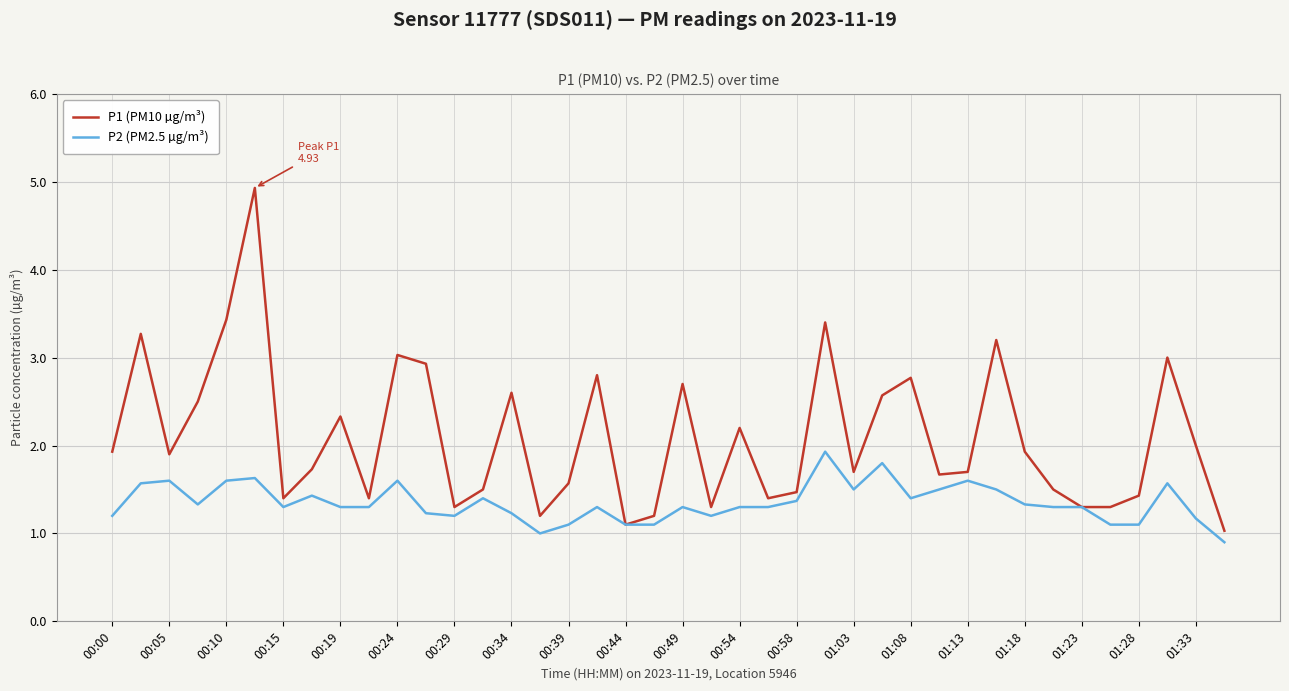

Which series has the largest total across all categories?

P1 (PM10 µg/m³)